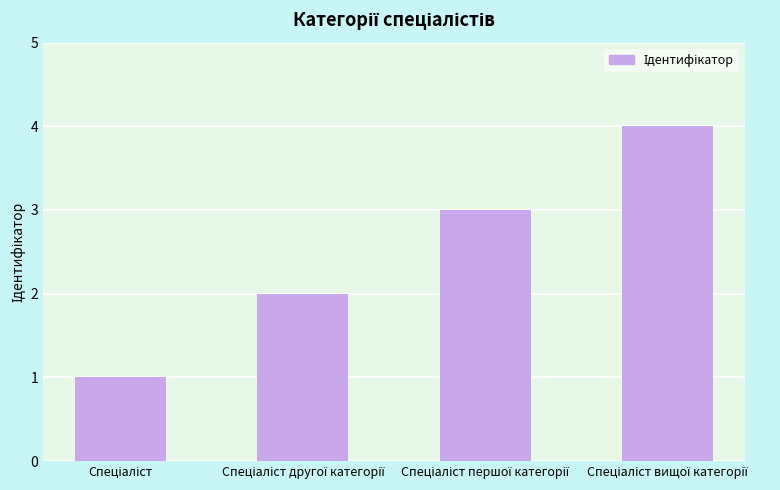

Count the number of categories in the chart.

4